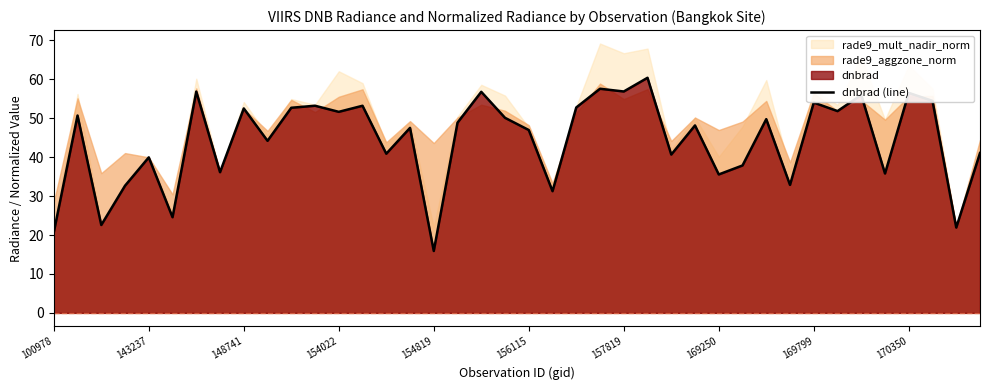

True or false: the data has more than 0 interior local peaks.

True